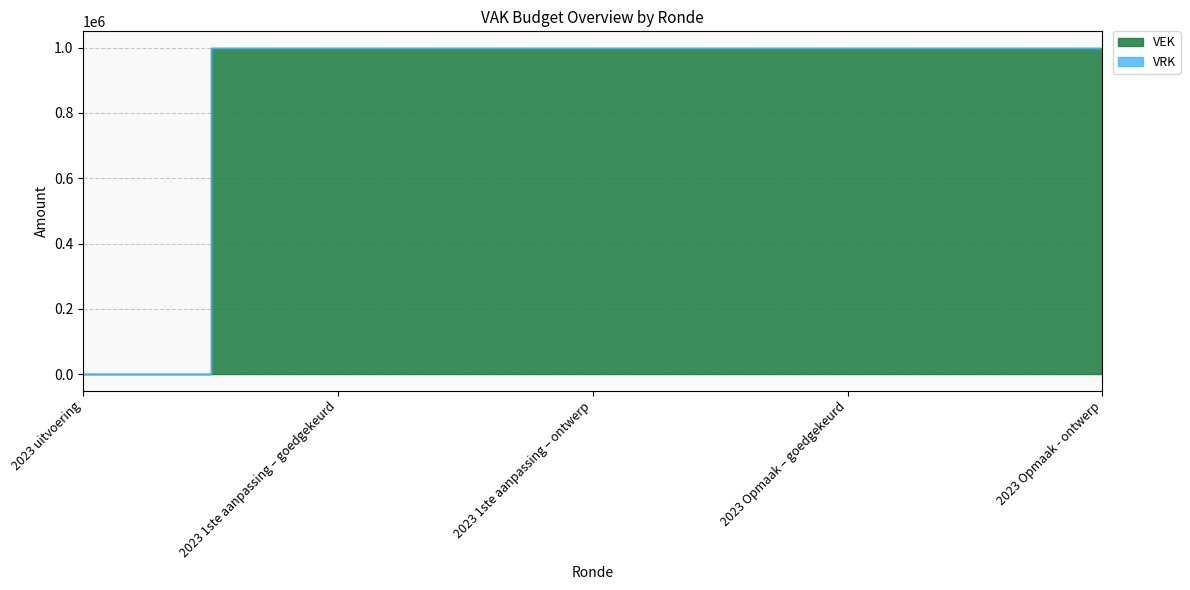

What is the sum of all VEK values?

4000000